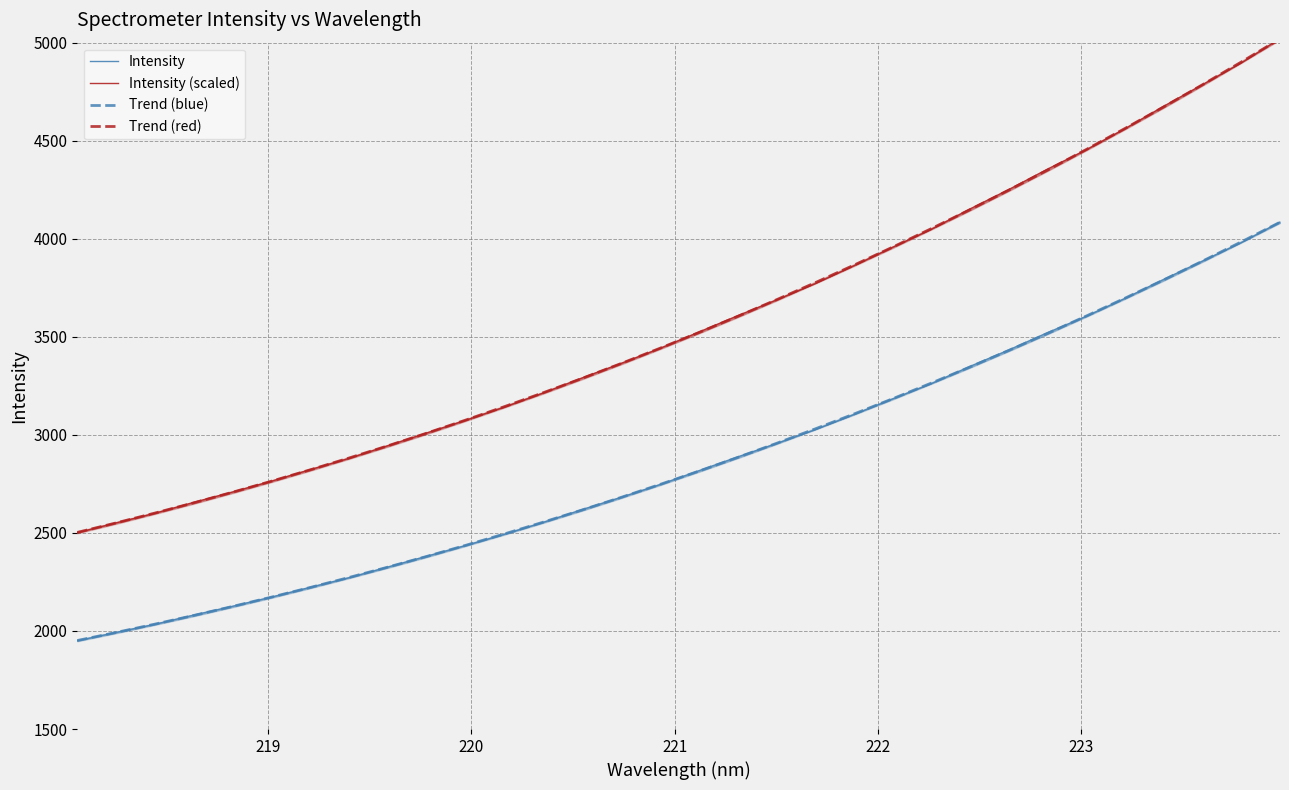

What is the maximum value for Trend (red)?

5019.5